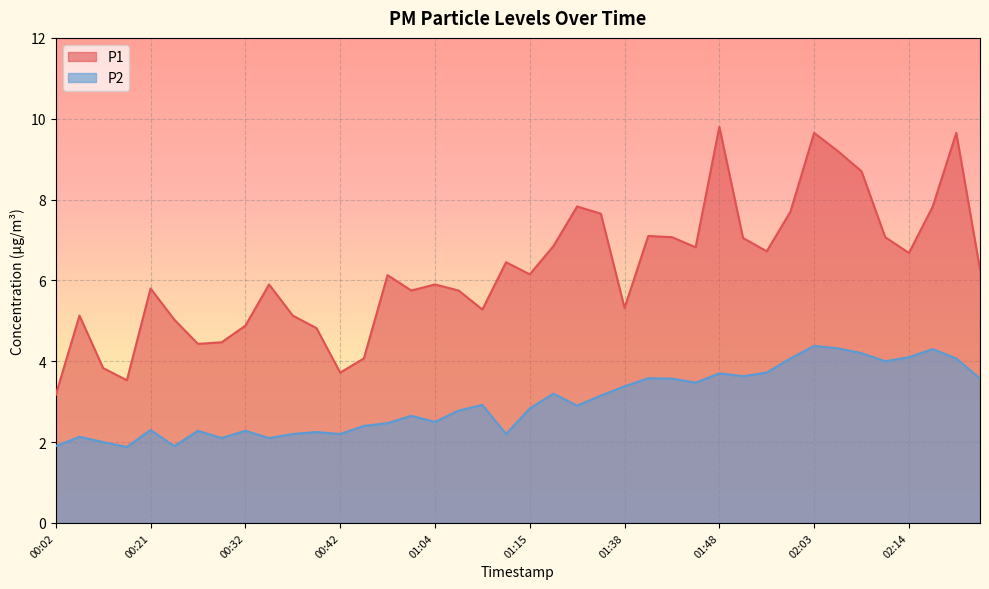

What is the label of the 26th point from the right?

00:56